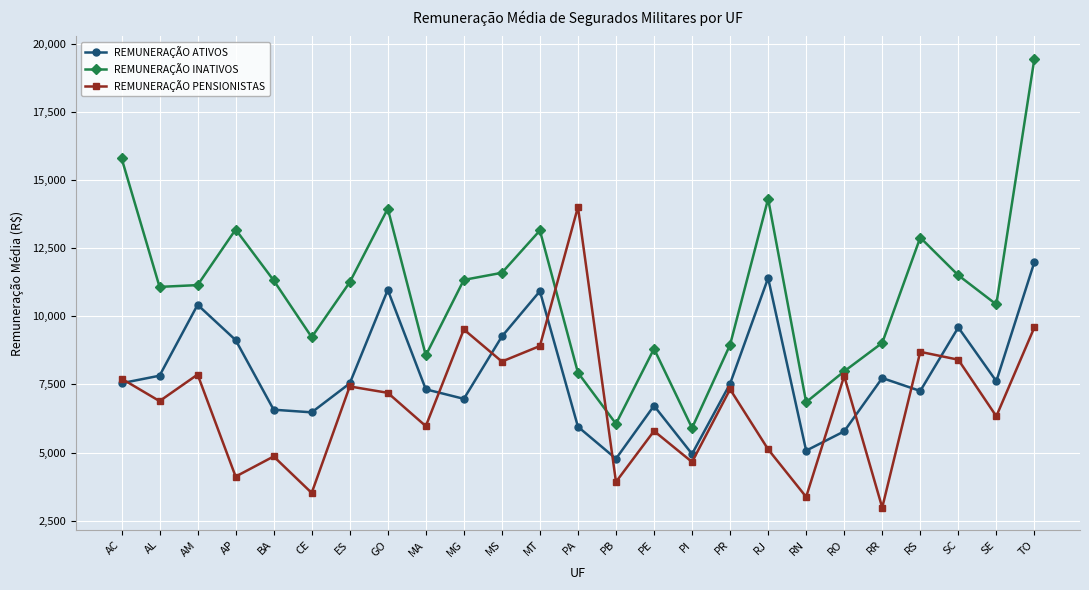

How many interior local peaks does the REMUNERAÇÃO ATIVOS series have?

7